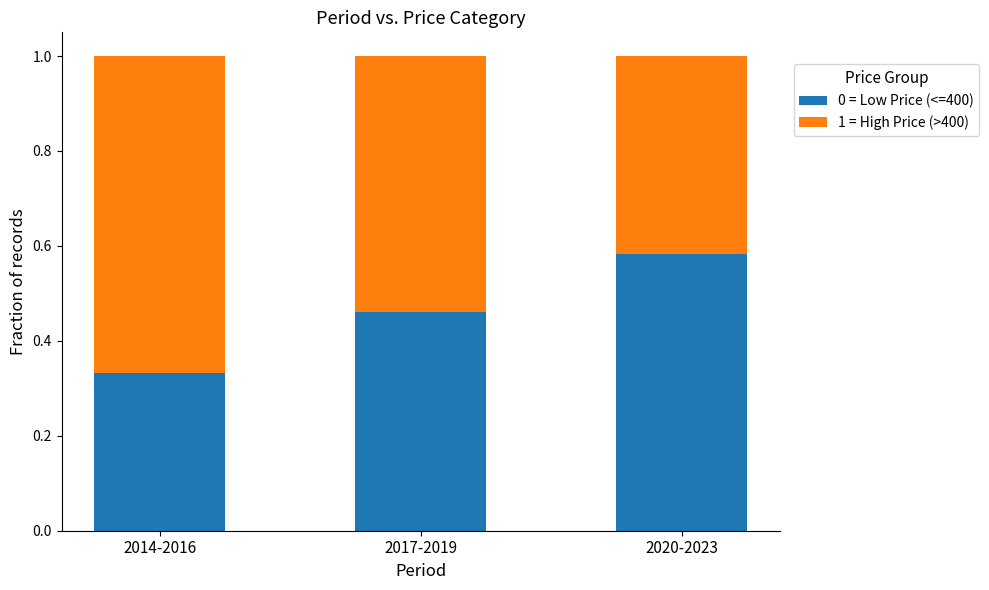

What are all the series names shown in the legend?

0 = Low Price (<=400), 1 = High Price (>400)